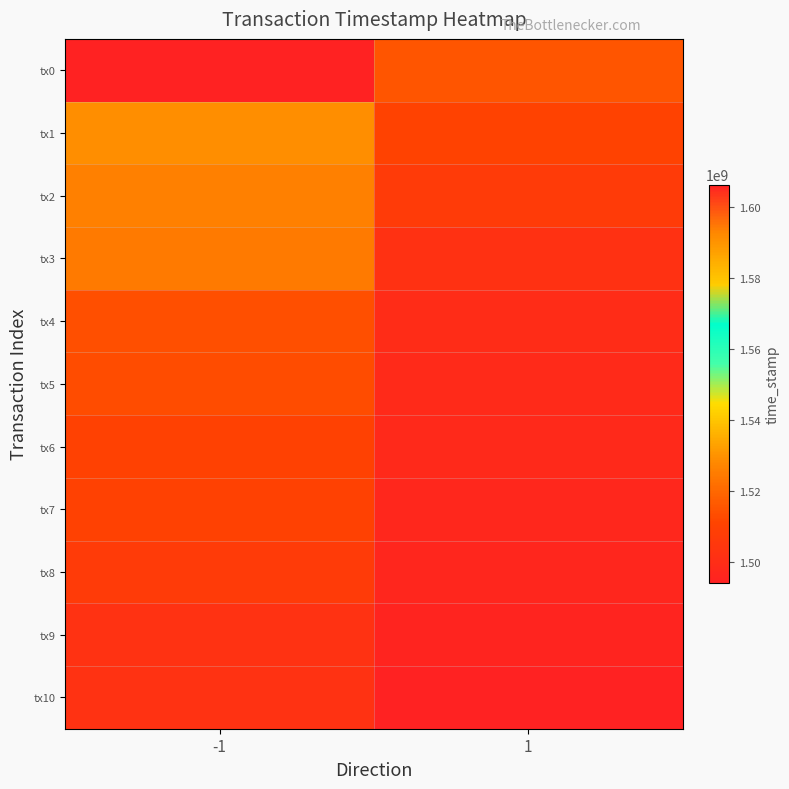

Reading left to right, list all the values displayed in this chart.

tx0: -1=1606369730	1=1515476587
tx1: -1=1591145467	1=1510476300
tx2: -1=1526028359	1=1507006843
tx3: -1=1524704684	1=1501851077
tx4: -1=1513998898	1=1499584203
tx5: -1=1513093441	1=1498645429
tx6: -1=1509562108	1=1497902043
tx7: -1=1509561389	1=1496938273
tx8: -1=1506833839	1=1496331232
tx9: -1=1502300822	1=1495370979
tx10: -1=1502000955	1=1493990001